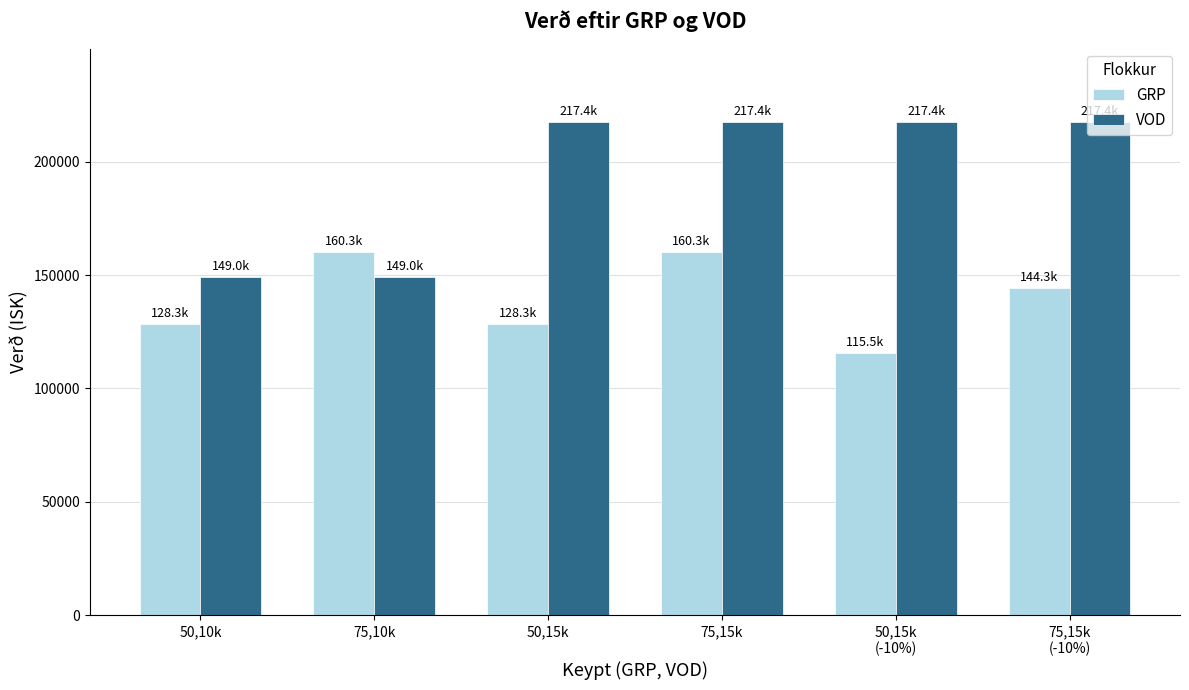

Is it true that GRP equals 74023.6 at 50,10k?

False